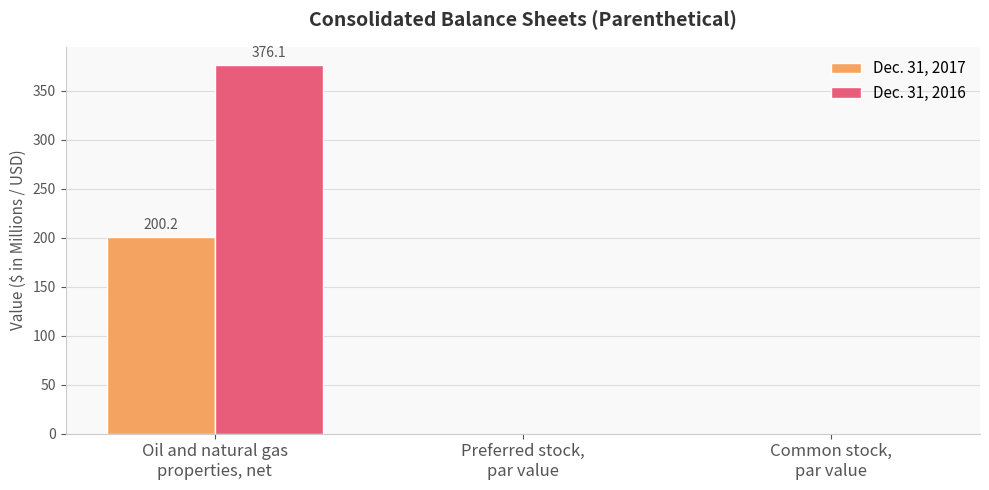

What are all the series names shown in the legend?

Dec. 31, 2017, Dec. 31, 2016